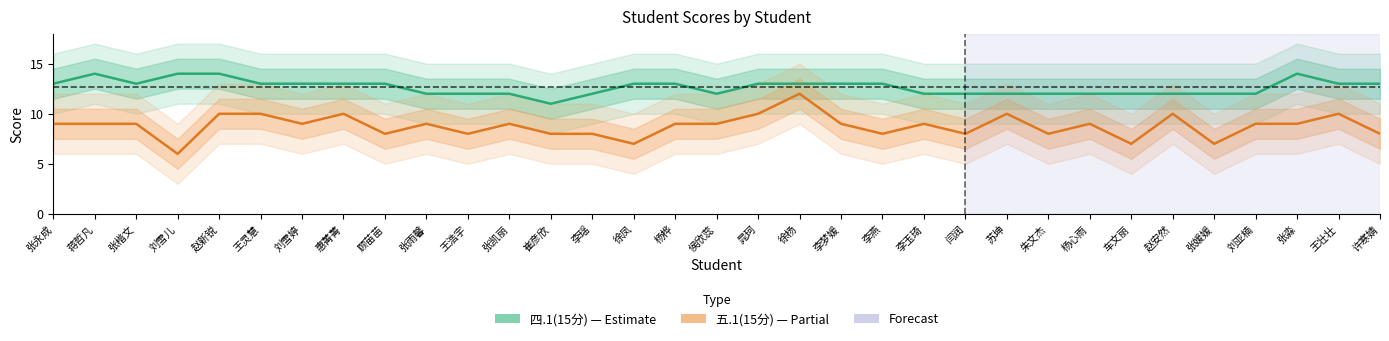

Is the value of 四.1(15分) at 闫润 greater than the value of 五.1(15分) at 李梦媛?

Yes